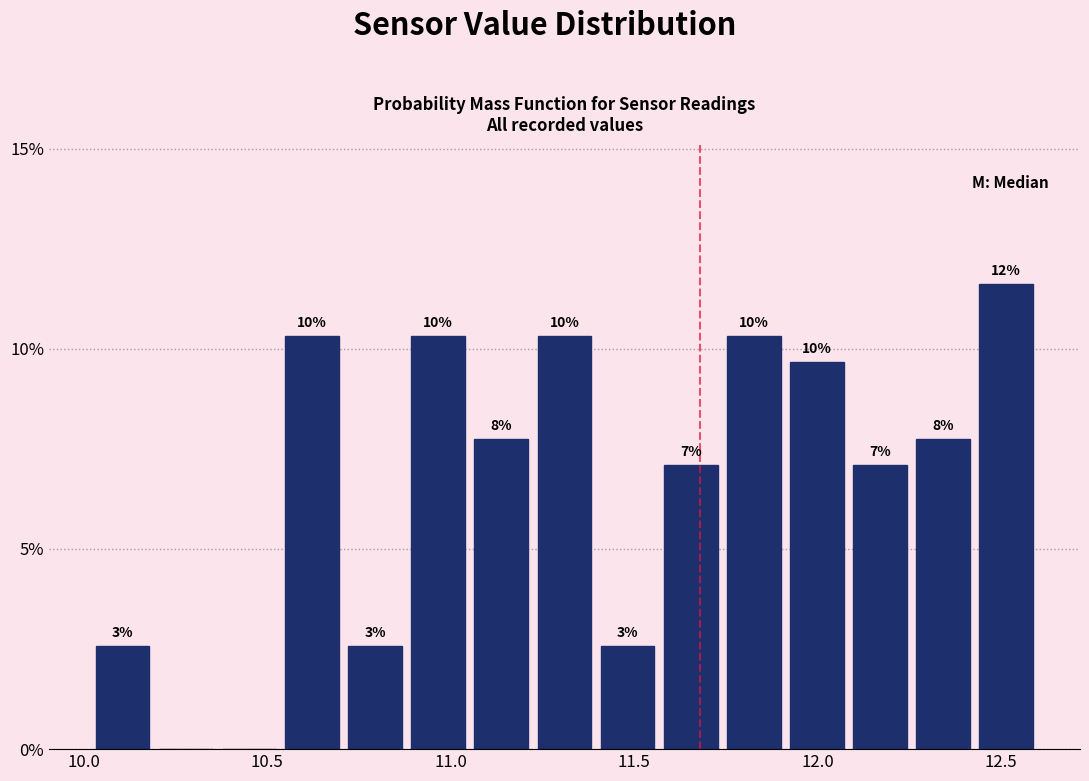

Read against the x-axis, roughly where is the centre of the tallest bar?

12.50